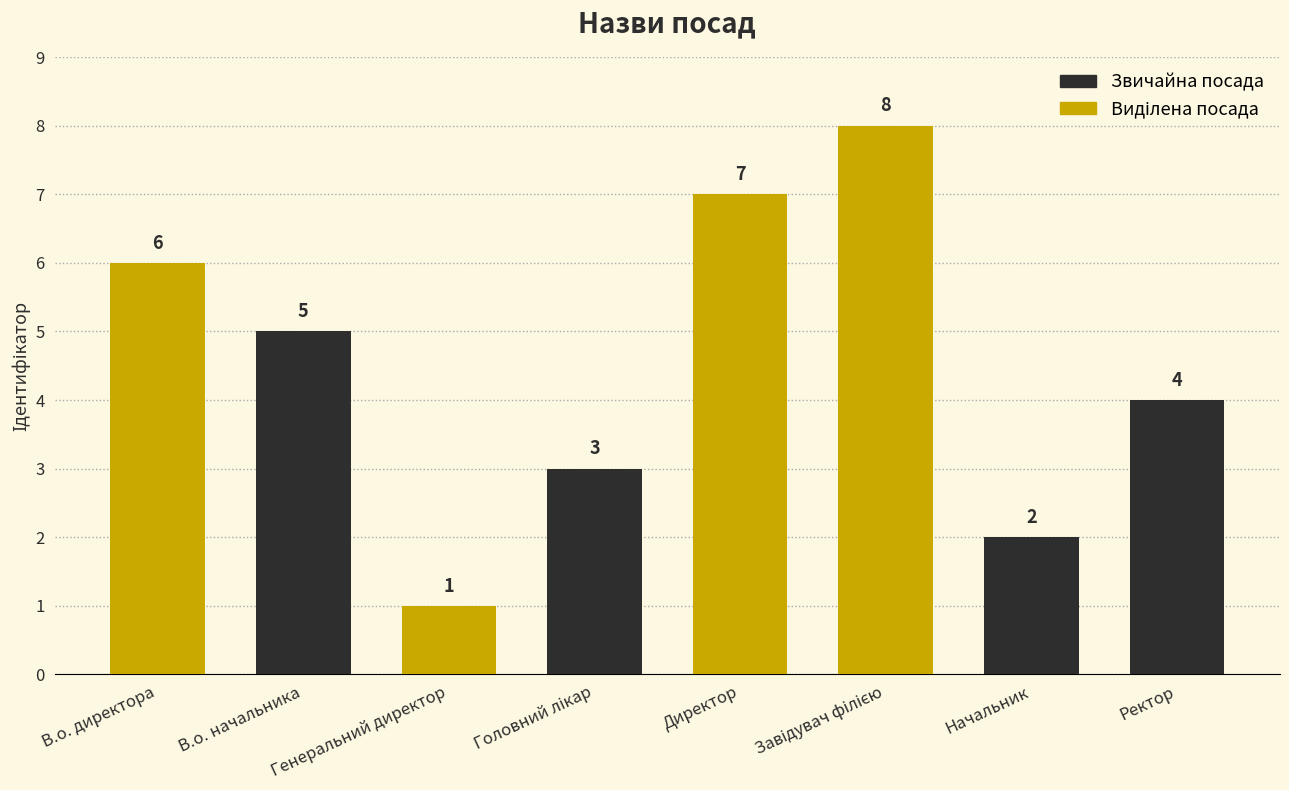

How many values are below 5?

4